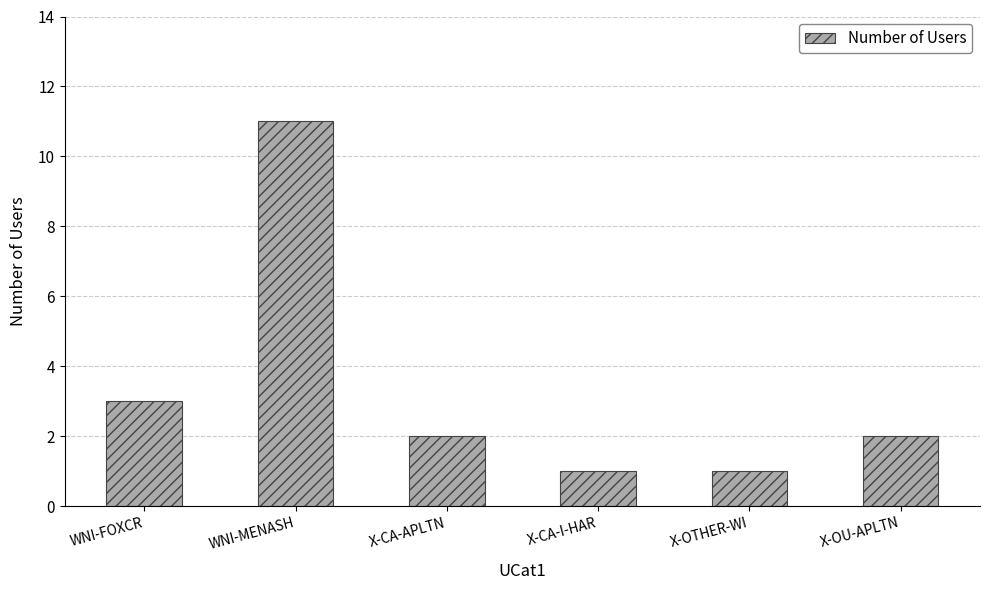

Which has a higher value, X-CA-I-HAR or WNI-FOXCR?

WNI-FOXCR